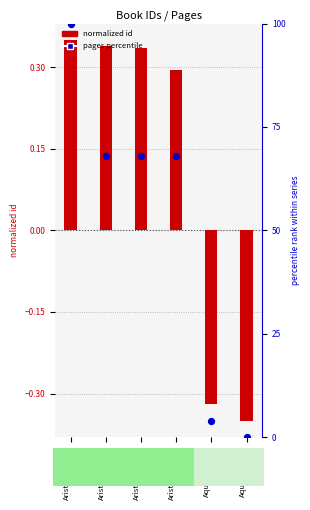

Which series has the largest total across all categories?

pages percentile (dot)